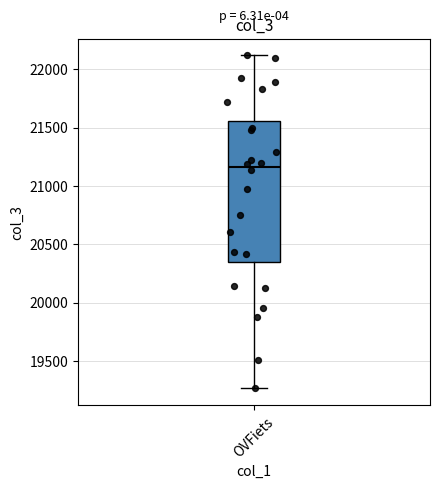

Where is the upper edge of the box for OVFiets on the y-axis? The values are not printed on the chart, so give them approximately, as read against the axis.

21550